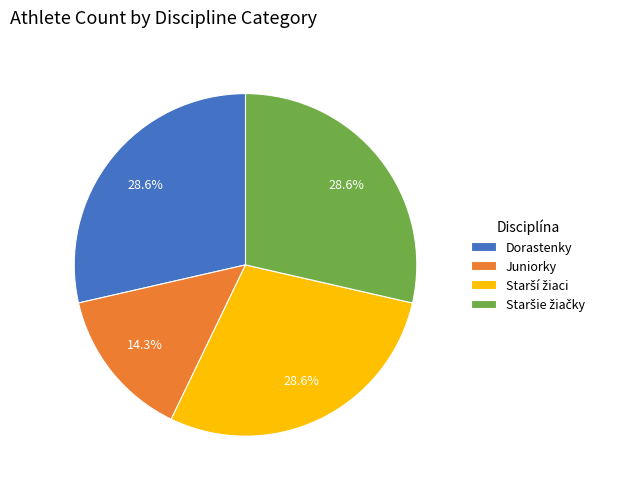

What portion of the pie excludes Juniorky?

85.7%